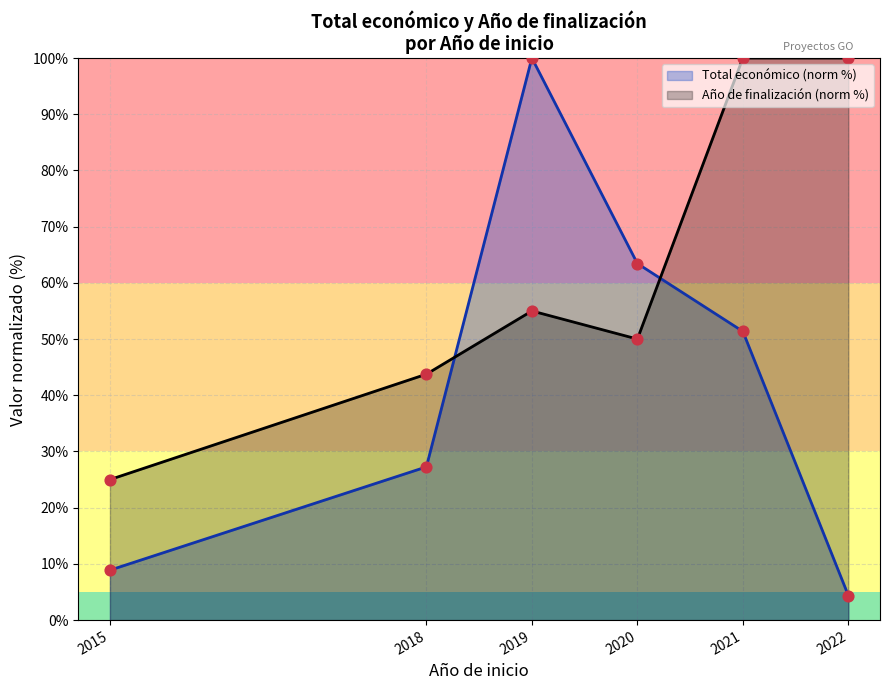

Which series reaches the minimum Y coordinate?

Total económico (norm %)